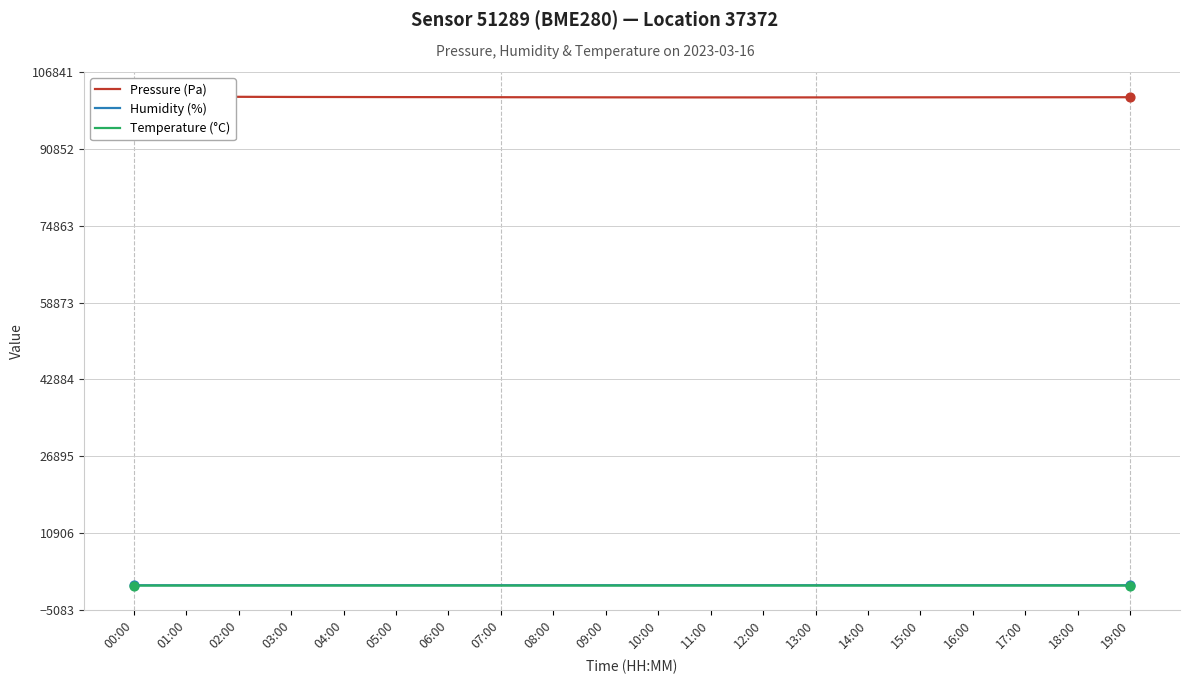

Which series has the widest spread of Y values?

Pressure (Pa)